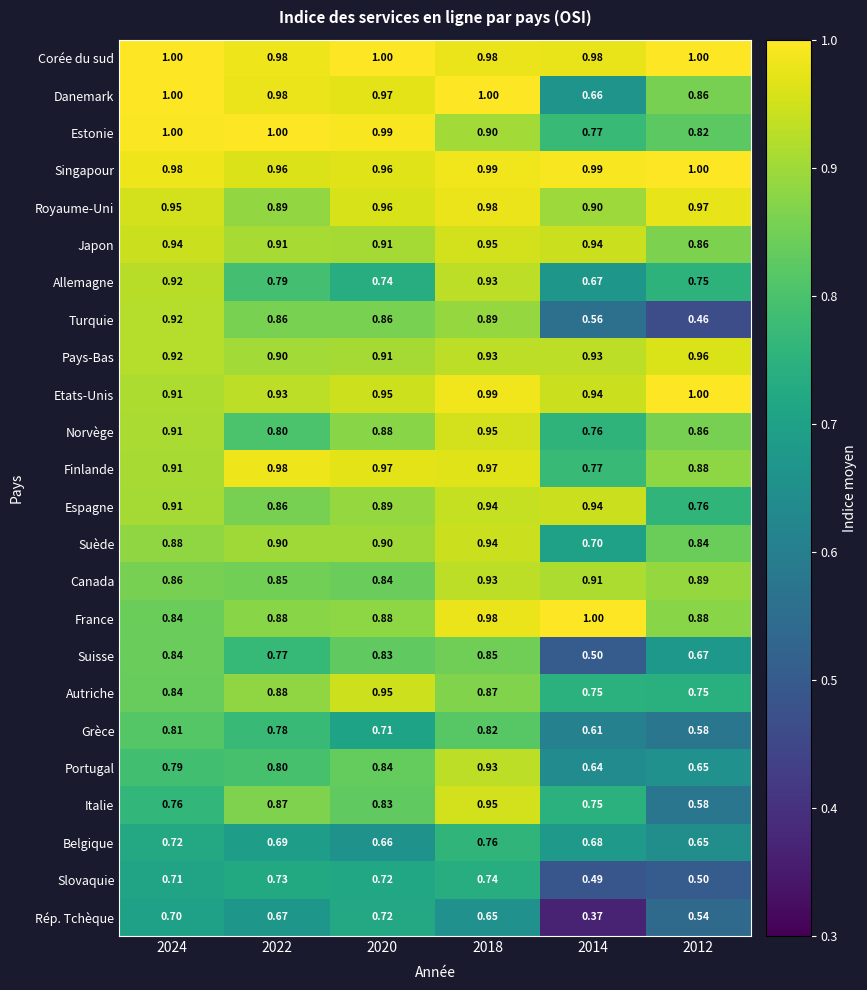

Which series has the largest total across all categories?

Corée du sud